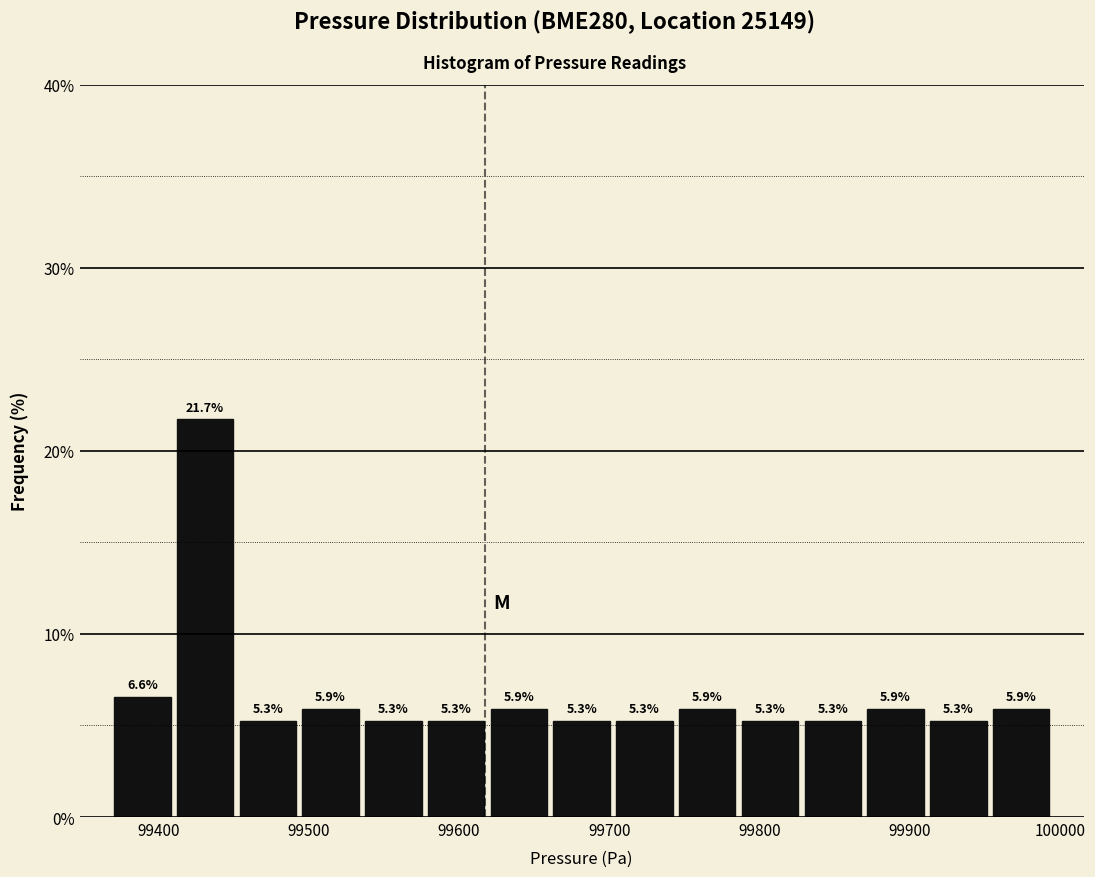

Reading left to right, transcribe this chart: for each bar, give the range it covers on the x-axis and its height. The bar edges are not printed on the chart, so give them approximately, as read against the axis.

99370 to 99410: 6.6
99410 to 99450: 21.7
99450 to 99490: 5.3
99490 to 99540: 5.9
99540 to 99580: 5.3
99580 to 99620: 5.3
99620 to 99660: 5.9
99660 to 99700: 5.3
99700 to 99740: 5.3
99740 to 99790: 5.9
99790 to 99830: 5.3
99830 to 99870: 5.3
99870 to 99910: 5.9
99910 to 99950: 5.3
99950 to 100000: 5.9